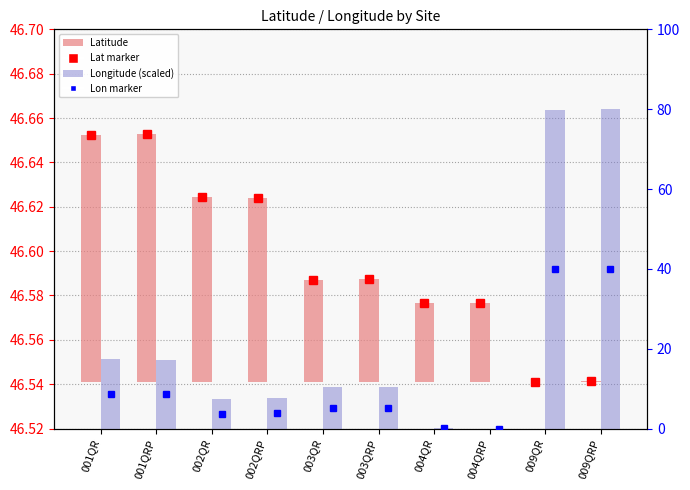

Is it true that Latitude equals 0.1 at 002QR?

False